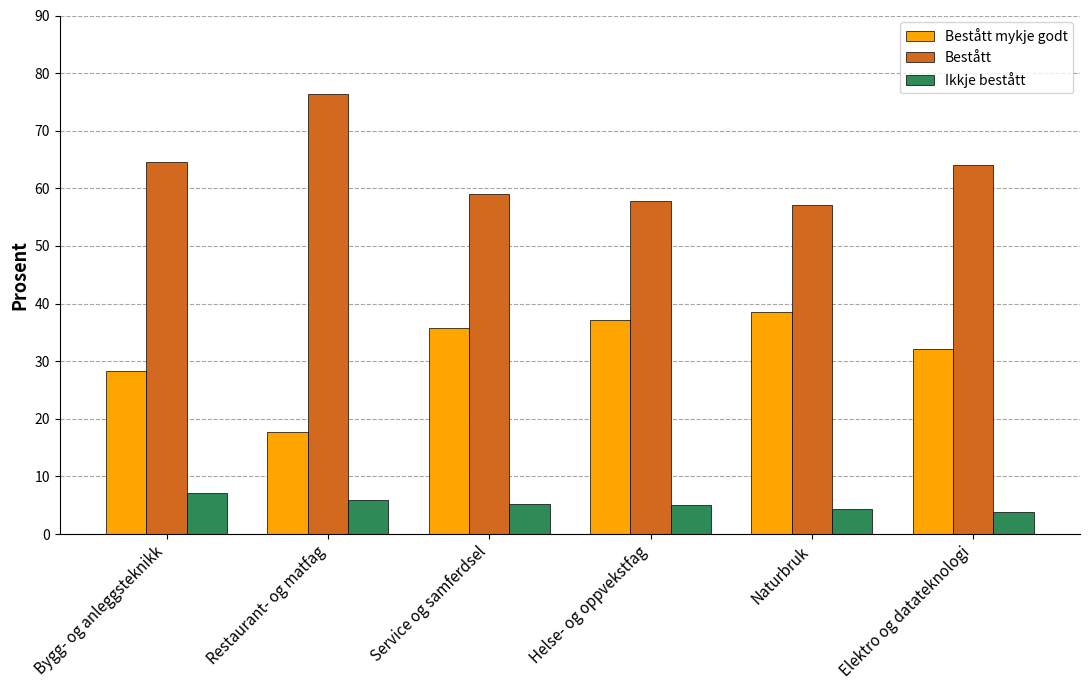

What position from the right is Bygg- og anleggsteknikk?

6